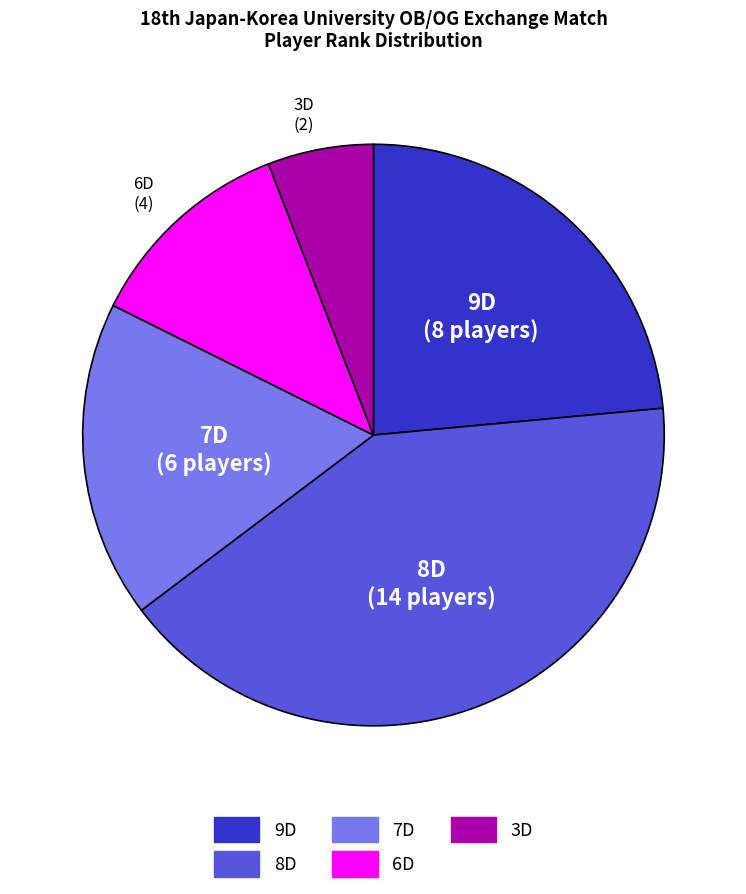

Is there any slice that represents more than half of the pie?

No